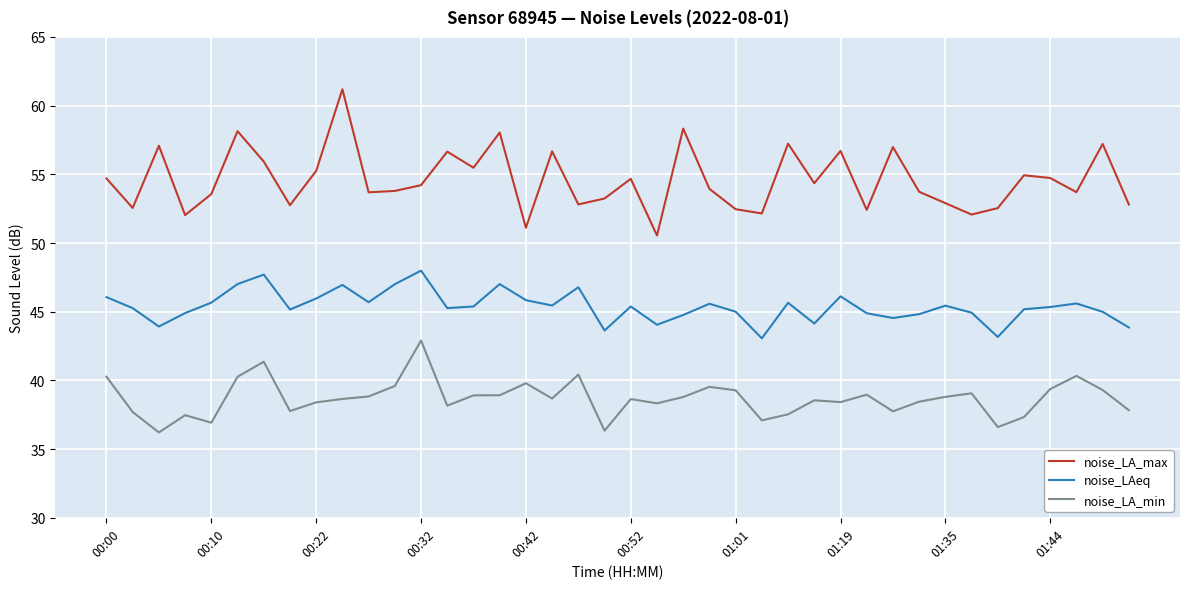

Rank the series by their maximum value, from highest to lowest.

noise_LA_max, noise_LAeq, noise_LA_min